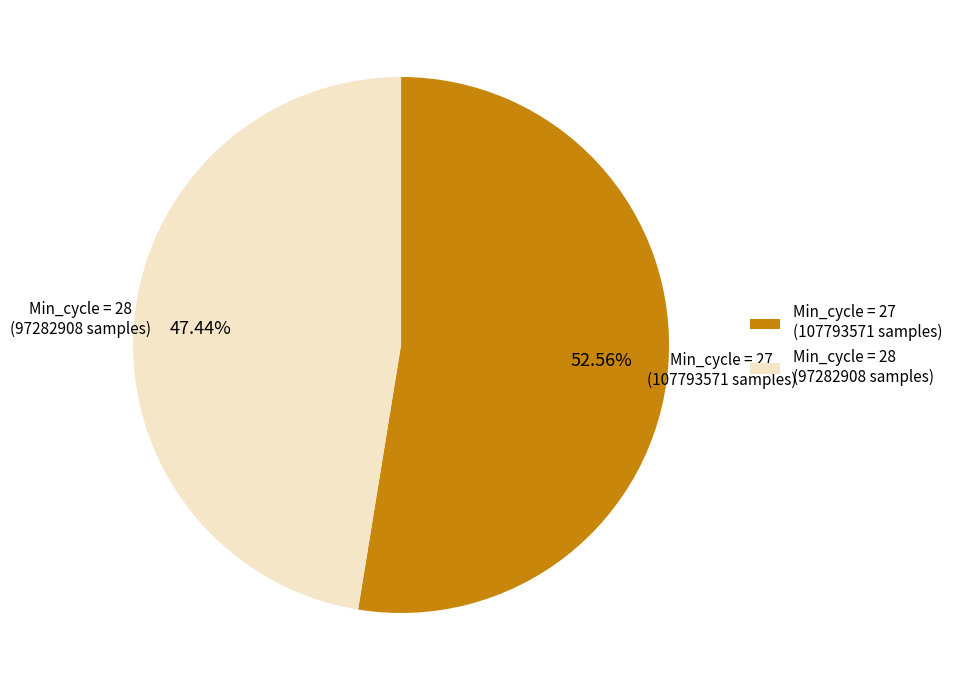

Do Min_cycle = 27 and Min_cycle = 28 together represent more than half of the pie?

Yes